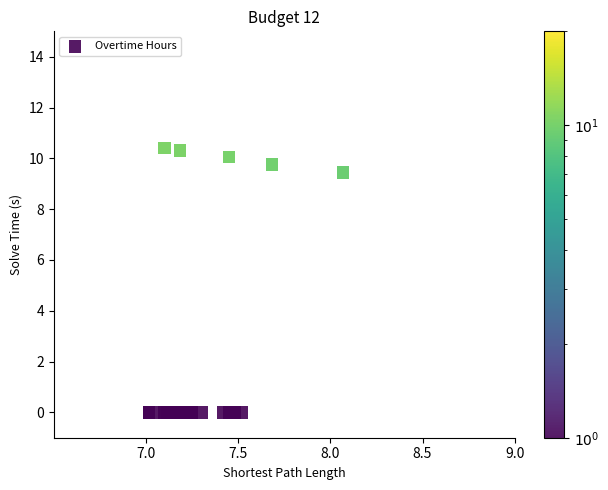

What Y value in the scatter plot is closest to 5?

9.4